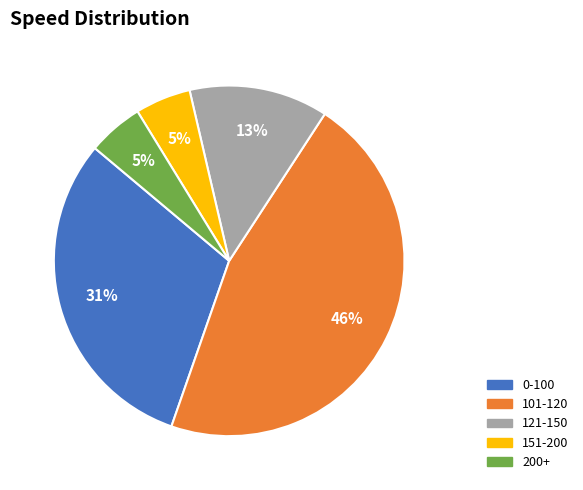

Is there any slice that represents more than half of the pie?

No